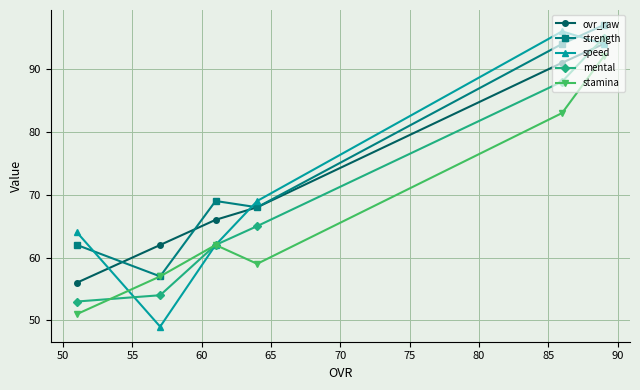

What is the value of the stamina point at the 4th from the left?

59